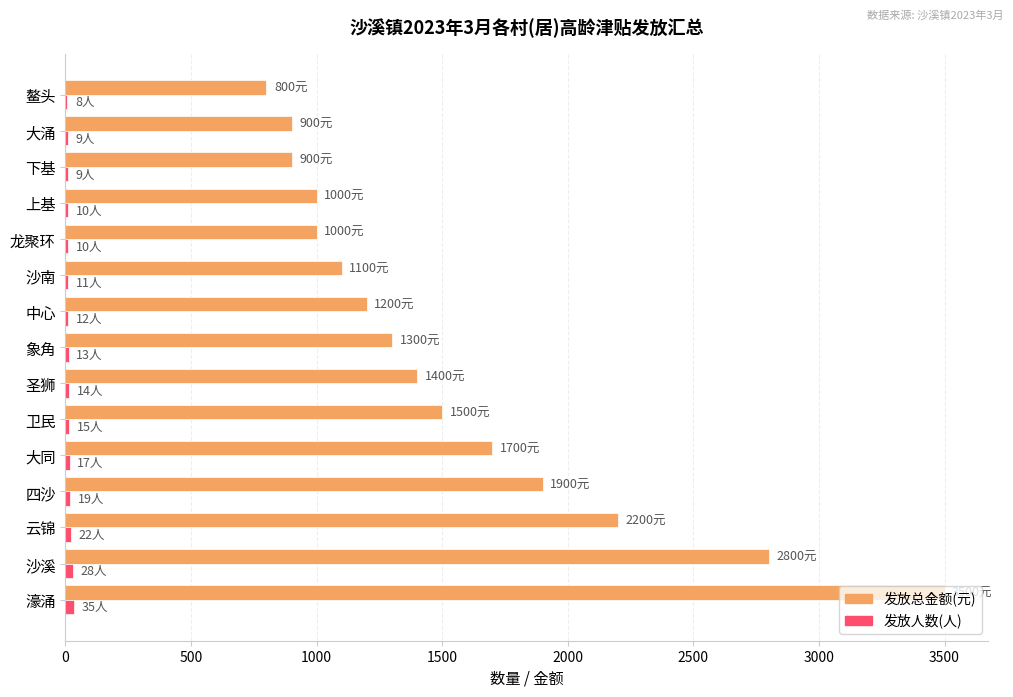

The 发放总金额(元) series shows 1693 at 沙南. True or false?

False